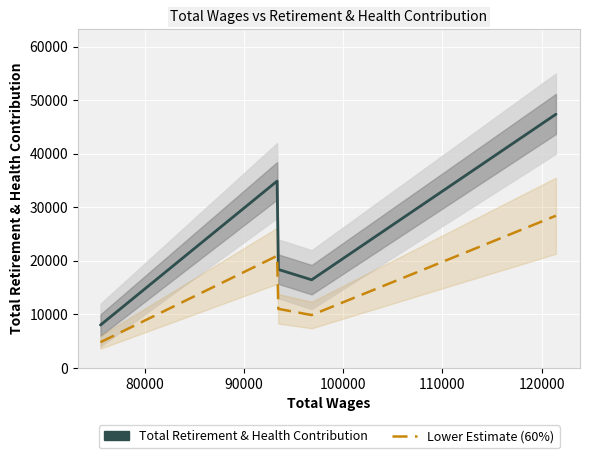

True or false: Total Retirement & Health Contribution has more than 2 interior local peaks.

False